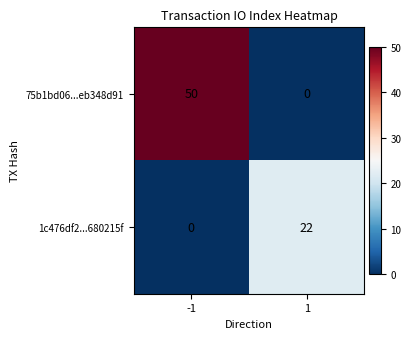

Reading left to right, what are all the values shown in this chart?

75b1bd06...eb348d91: 50	0
1c476df2...680215f: 0	22